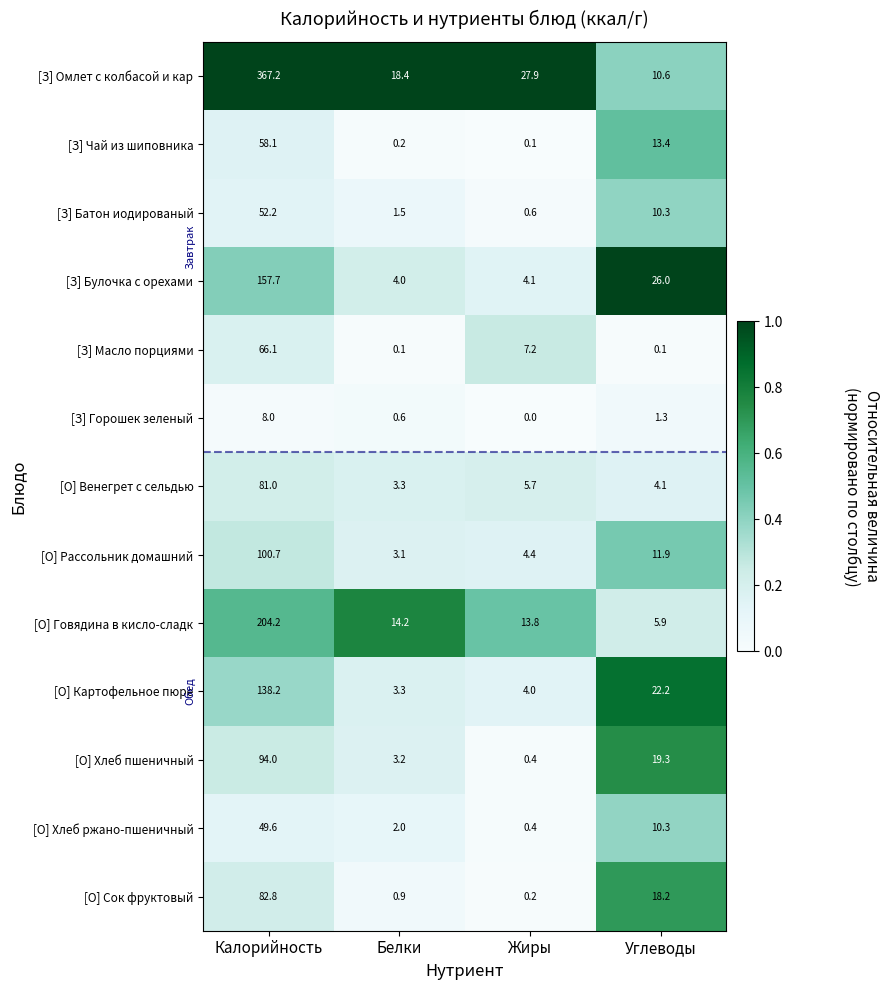

What is the maximum value shown in the chart?

367.2